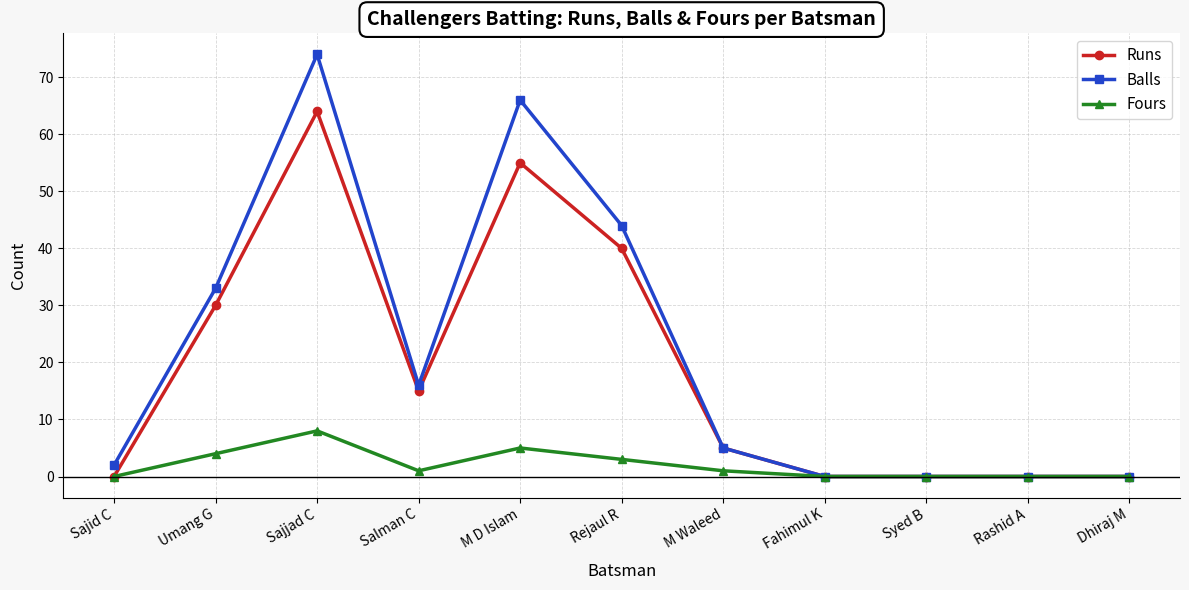

At how many categories does at least one series exceed 12?

5